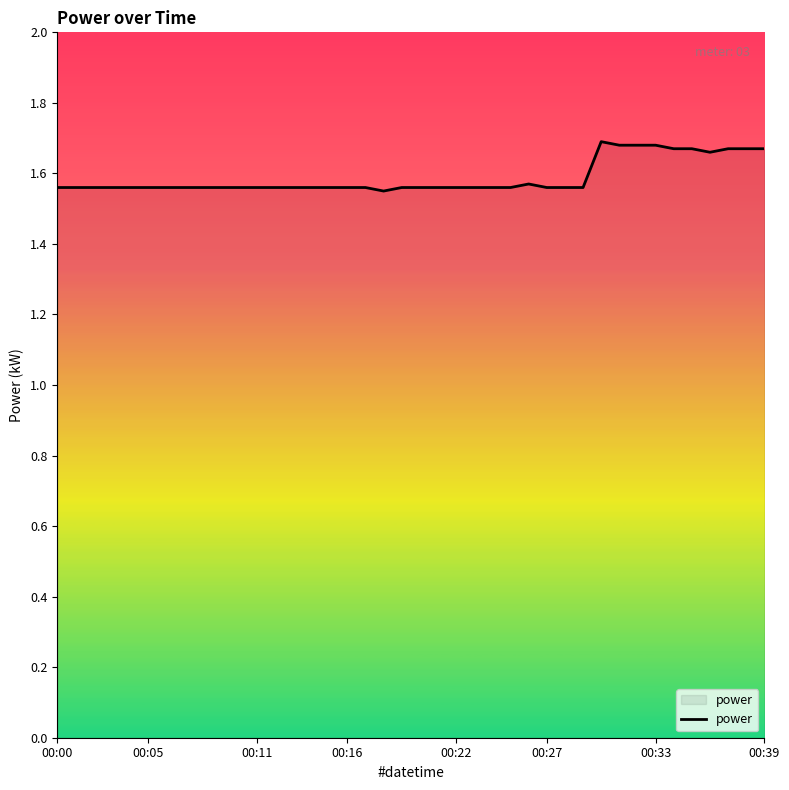

Reading left to right, list all the values displayed in this chart.

1.6	1.6	1.6	1.6	1.6	1.6	1.6	1.6	1.6	1.6	1.6	1.6	1.6	1.6	1.6	1.6	1.6	1.6	1.6	1.6	1.6	1.6	1.6	1.6	1.6	1.6	1.6	1.6	1.6	1.6	1.7	1.7	1.7	1.7	1.7	1.7	1.7	1.7	1.7	1.7